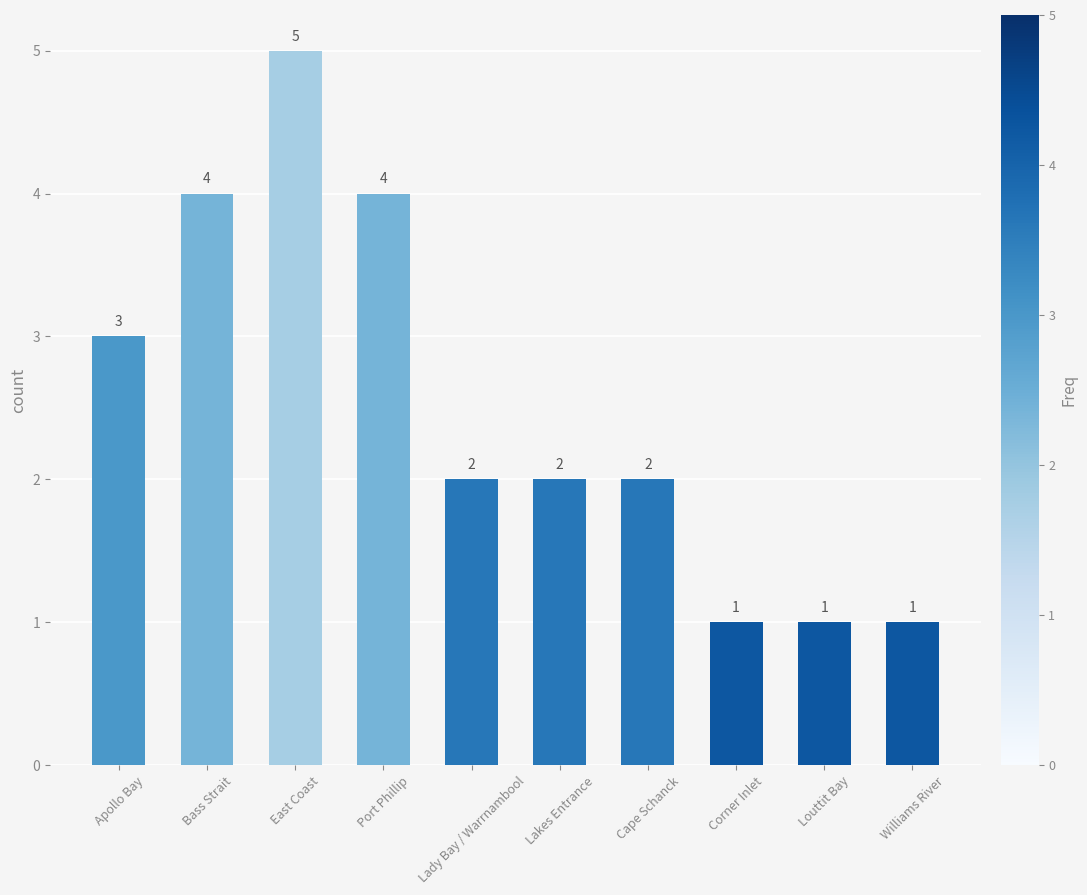

What is the sum of all values?

25